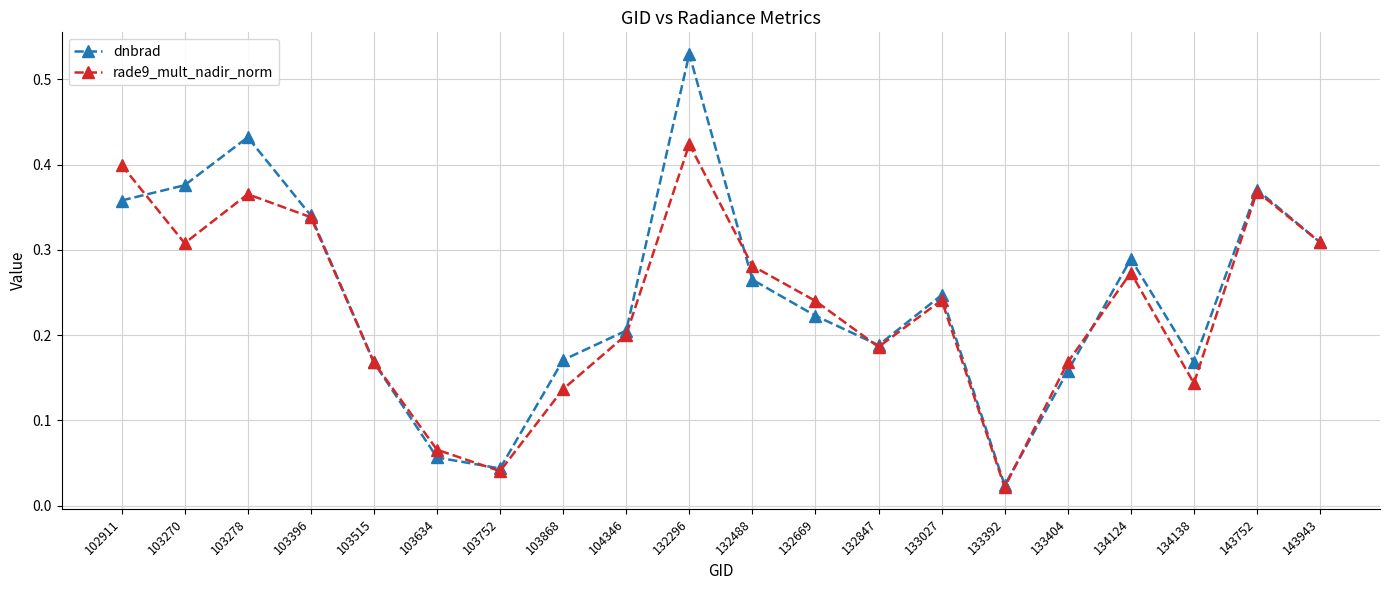

At which category is the sum across all series the highest?

132296